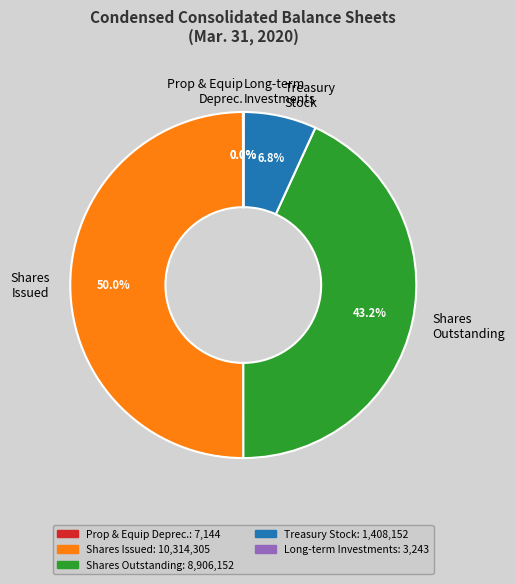

What is the largest slice in the pie chart?

Shares Issued